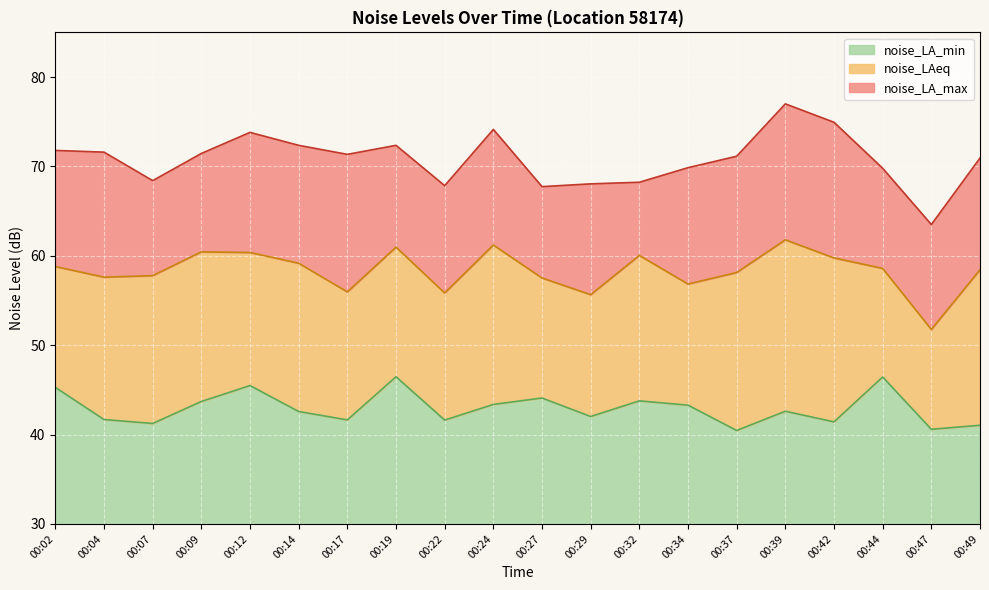

How many data points in noise_LA_max are above 71?

11